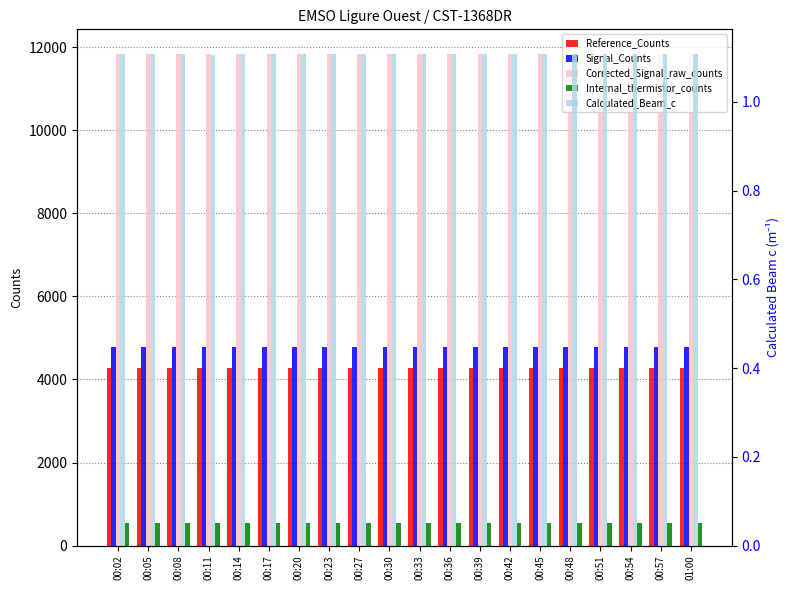

True or false: Reference_Counts has a value of 2052.1 at 01:00.

False